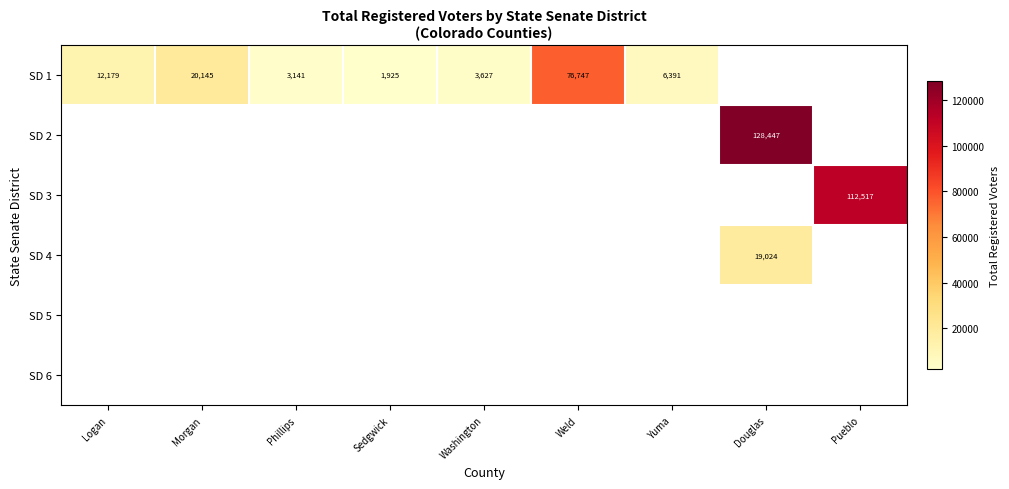

The SD 1 series shows 118683 at Weld. True or false?

False